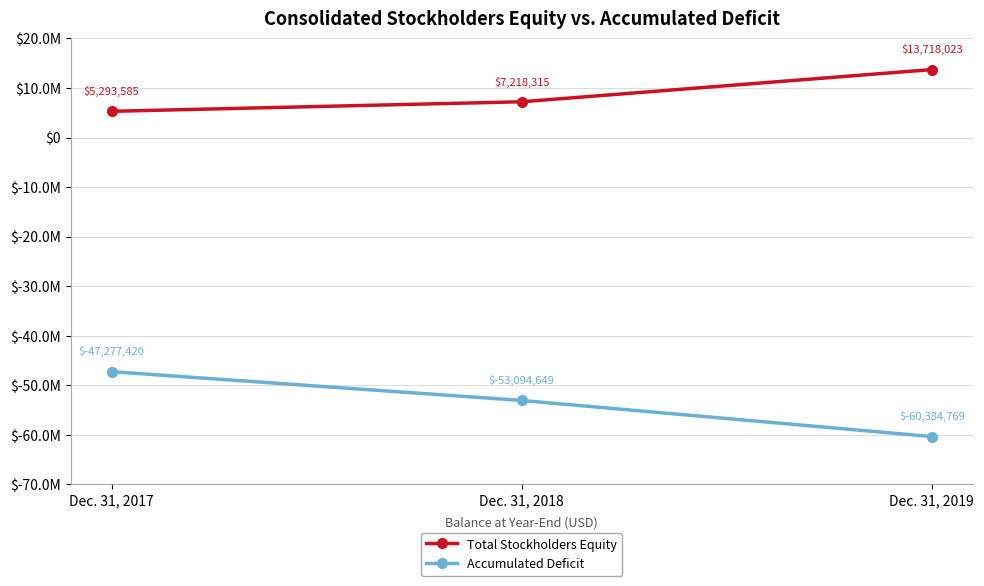

At which category is the sum across all series the highest?

Dec. 31, 2017